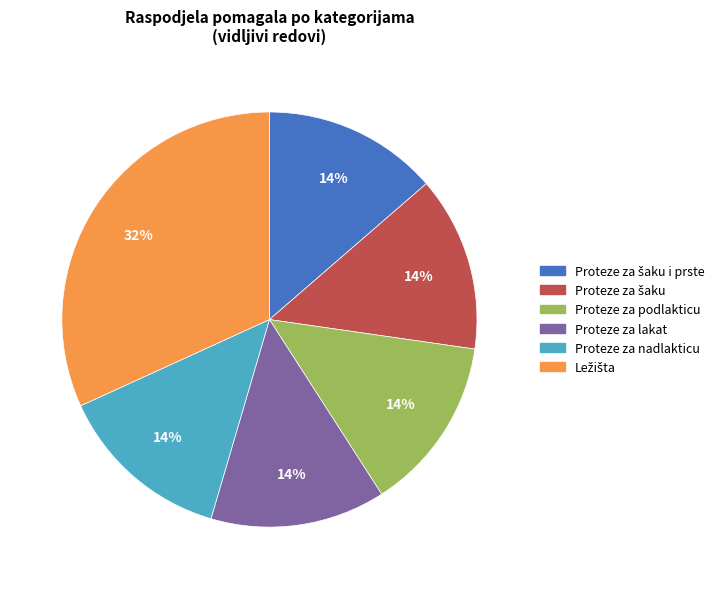

Does any single category account for the majority?

No